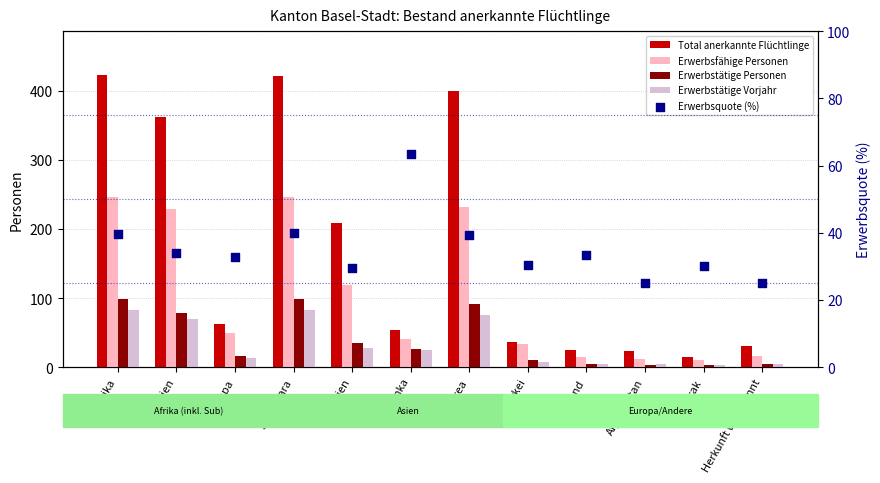

Which series has the widest spread of Y values?

Total anerkannte Flüchtlinge